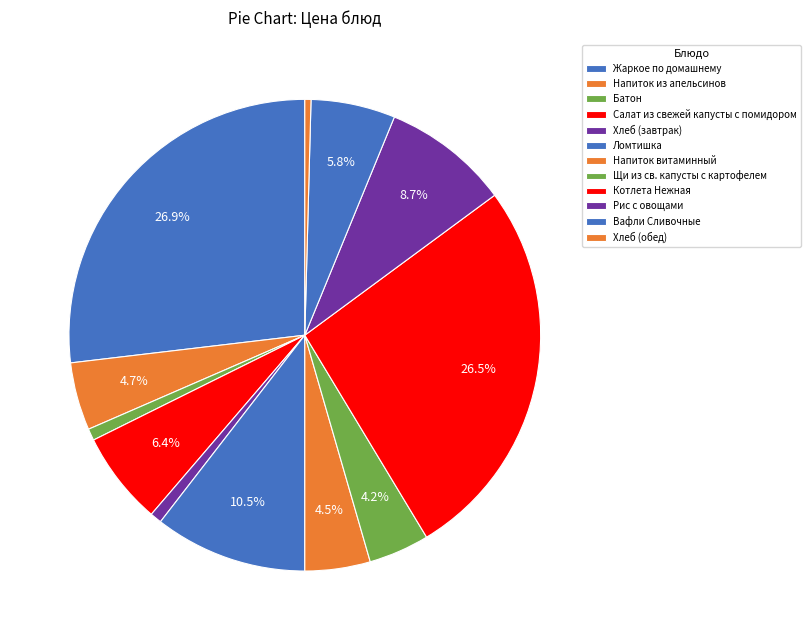

Does any single category account for the majority?

No